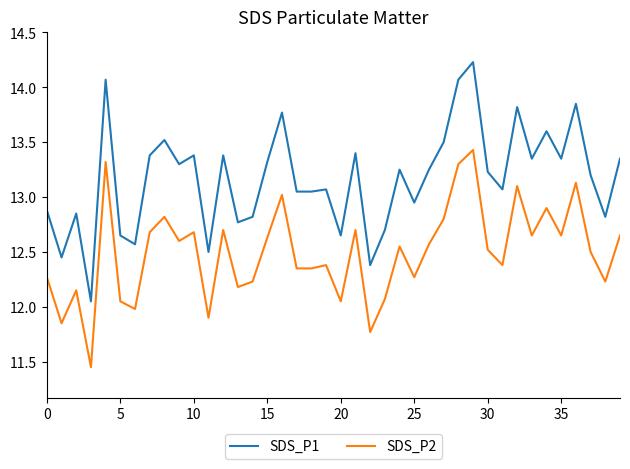

In SDS_P1, how many points are higher than both neighbors (excluding endpoints)?

13